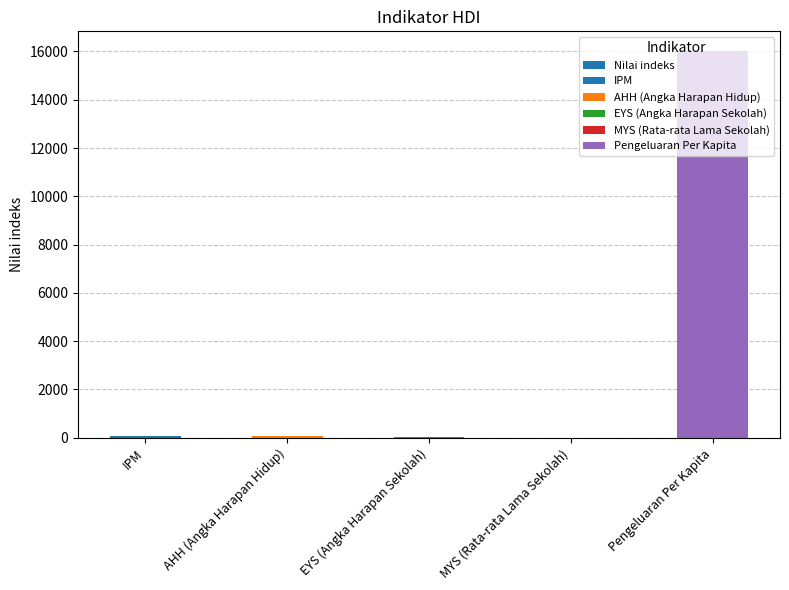

What is the label of the 5th bar from the left?

Pengeluaran Per Kapita